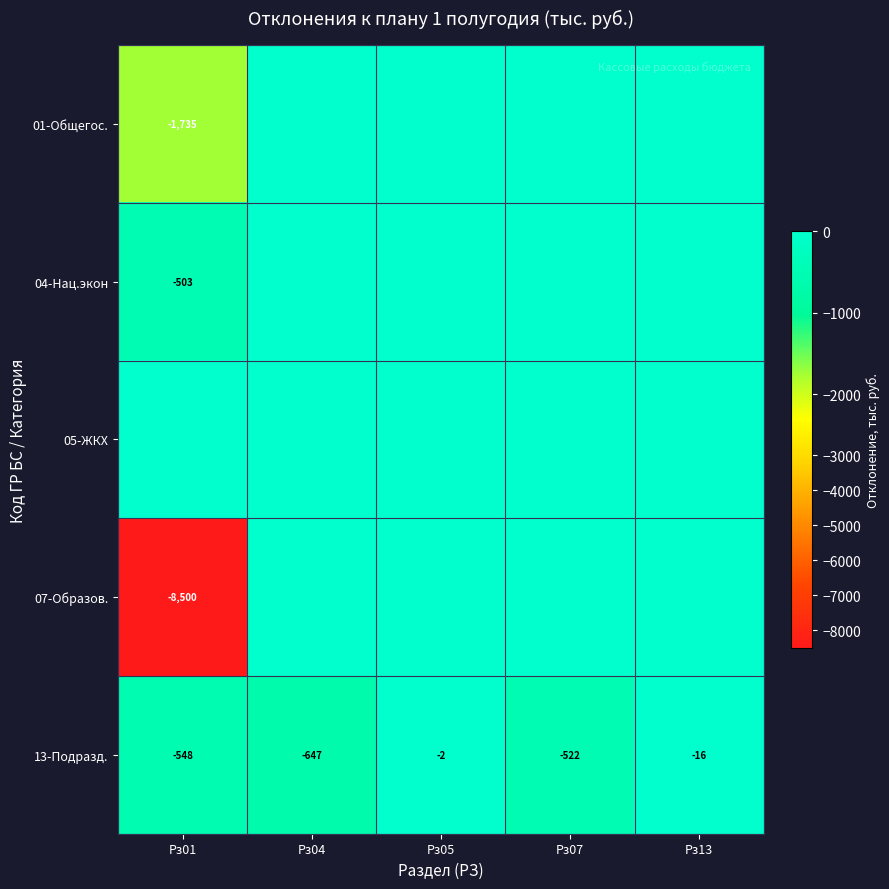

At how many categories does at least one series exceed -226?

5